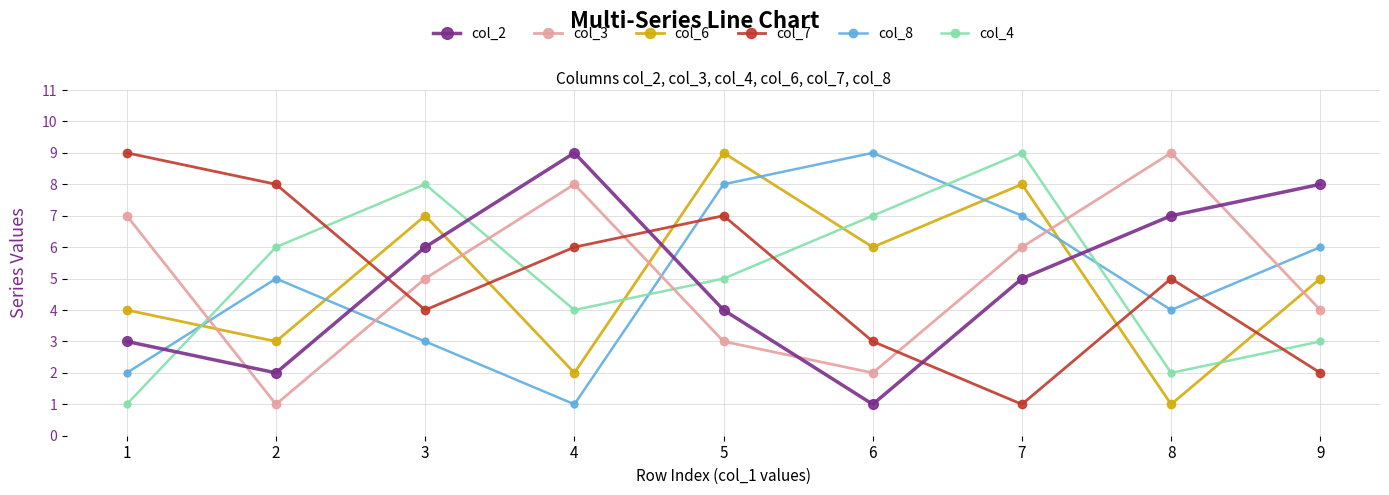

In col_6, how many points are higher than both neighbors (excluding endpoints)?

3